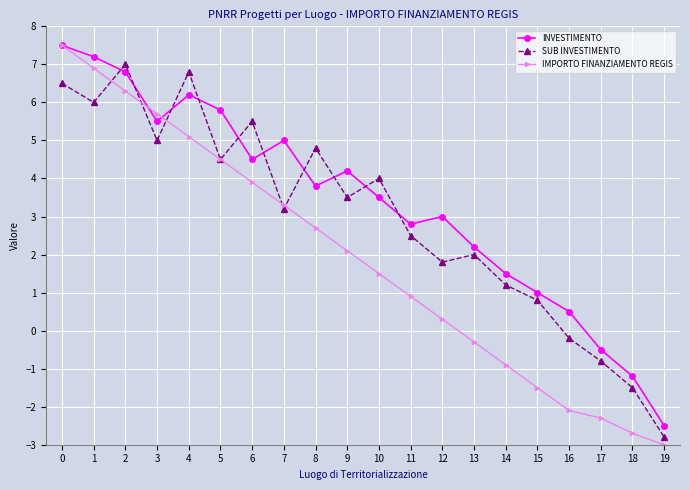

Rank the series at 4 from lowest to highest value.

IMPORTO FINANZIAMENTO REGIS, INVESTIMENTO, SUB INVESTIMENTO